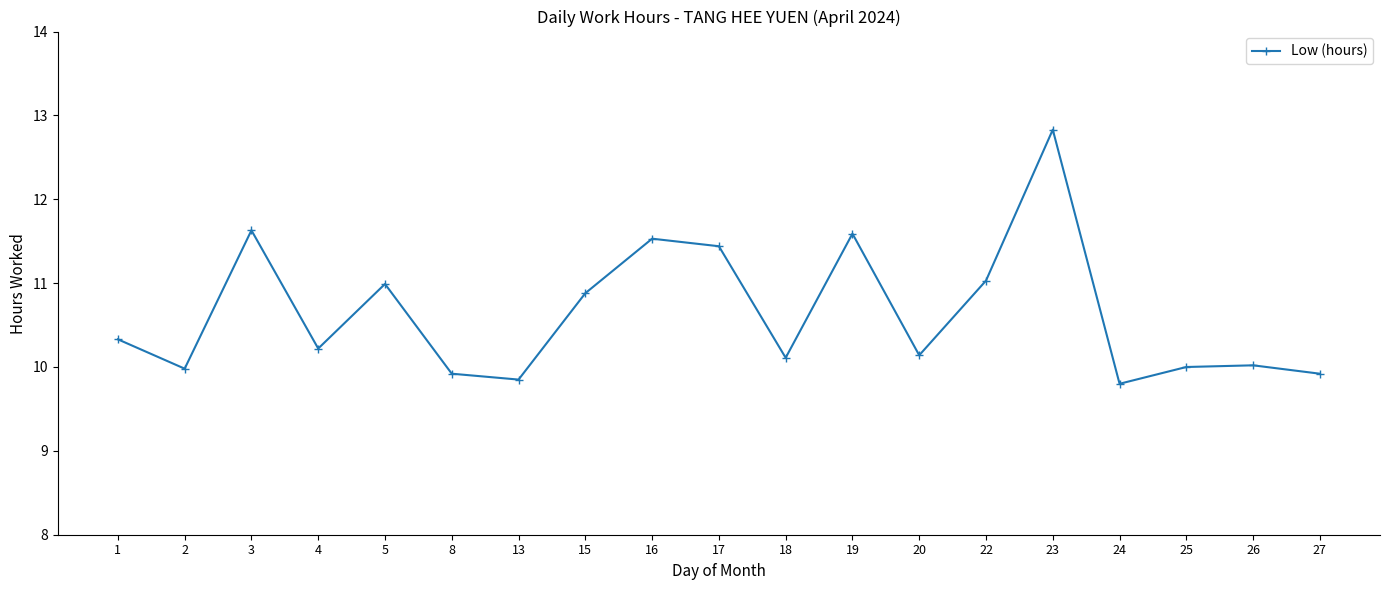

What is the difference between the values at 8 and 15?

1.0